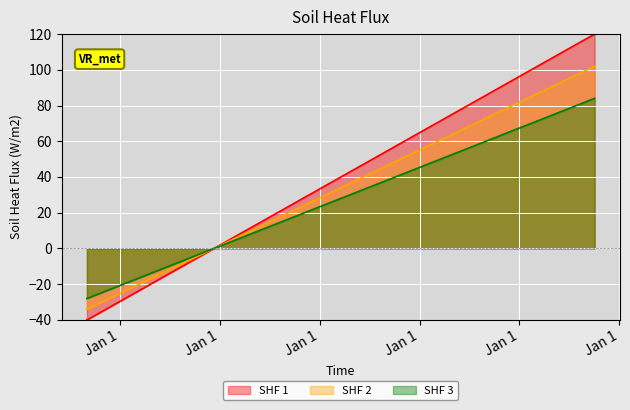

What is the difference between the maximum and minimum values in the SHF 2 series?

136.0